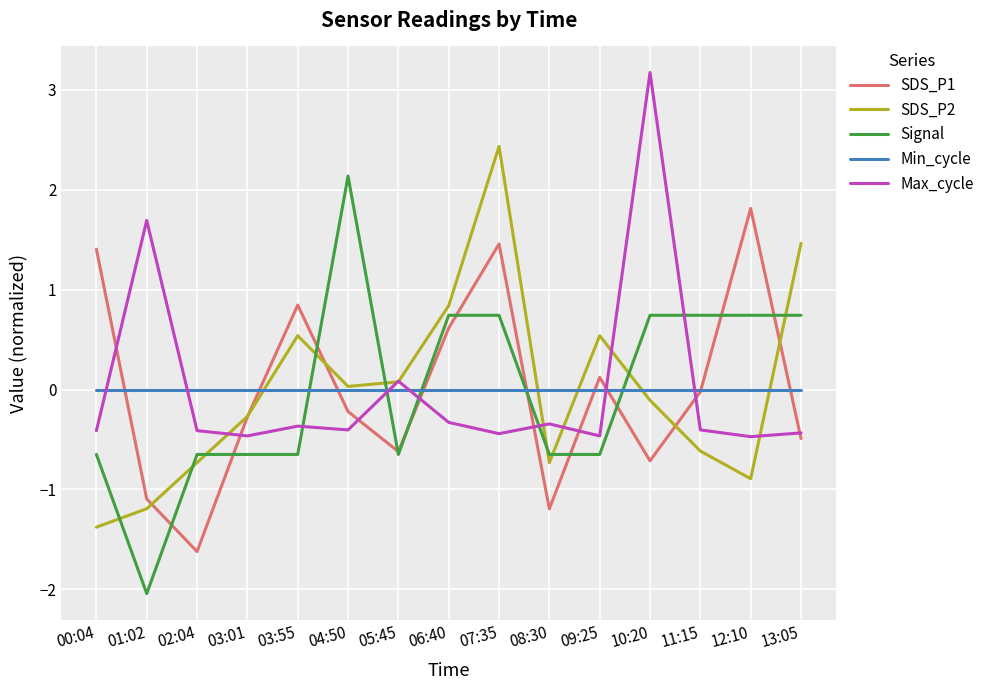

Is it true that Max_cycle equals -0.4 at 02:04?

True